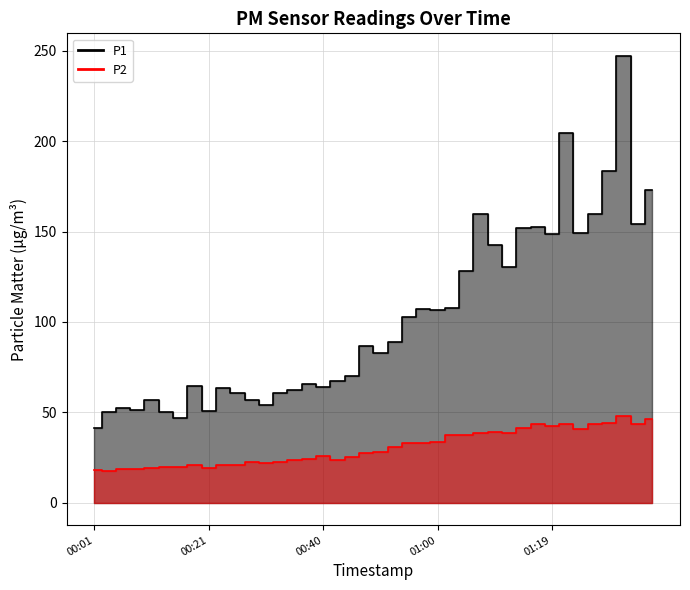

The P1 series shows 159.2 at 2023-05-10T00:52:57. True or false?

False